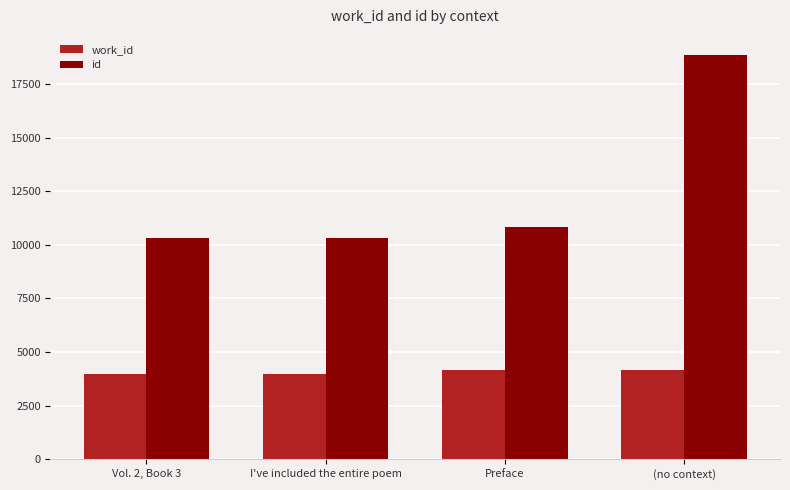

Where is id nearest to the value 14572?

Preface